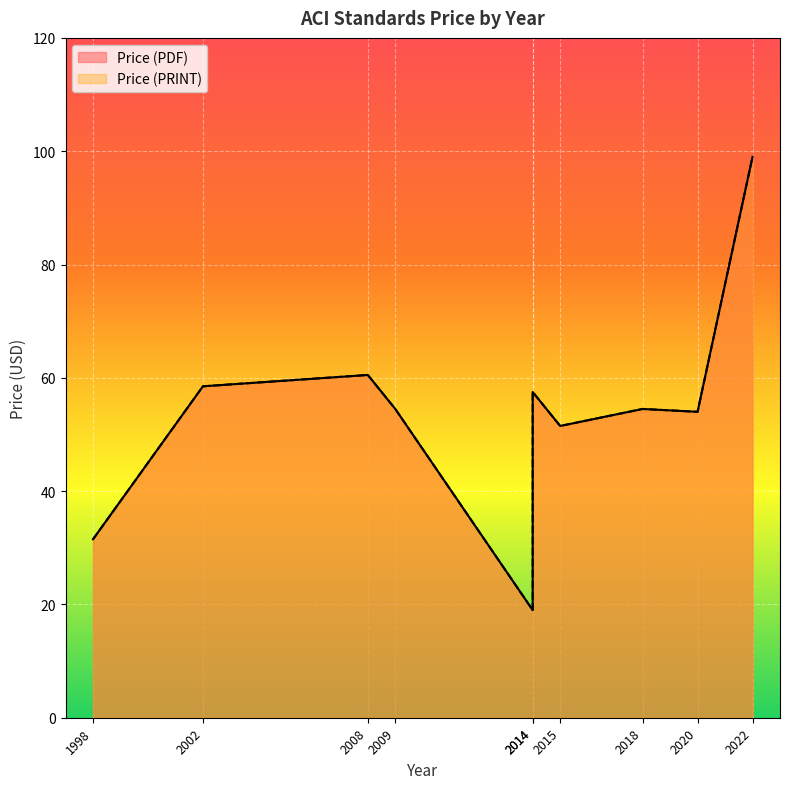

True or false: Price (PDF) and Price (PRINT) cross at least once.

False